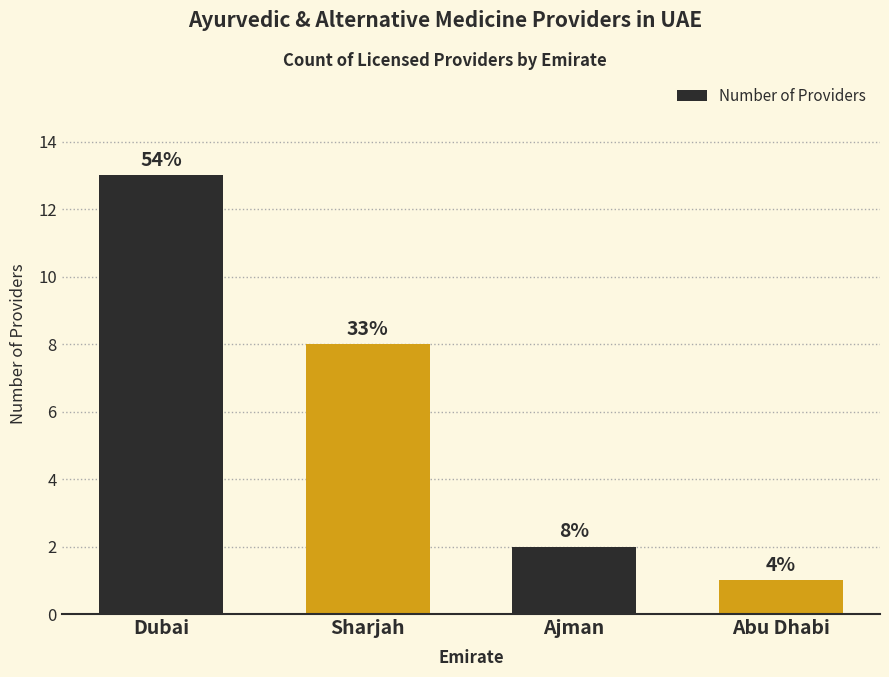

Are the bars horizontal?

No